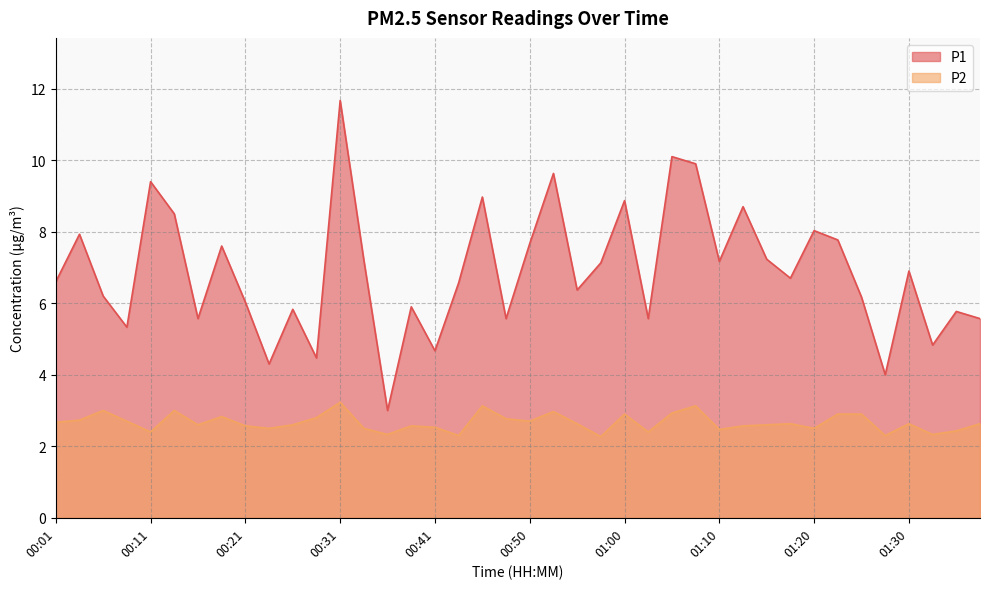

At how many categories does at least one series exceed 4?

38